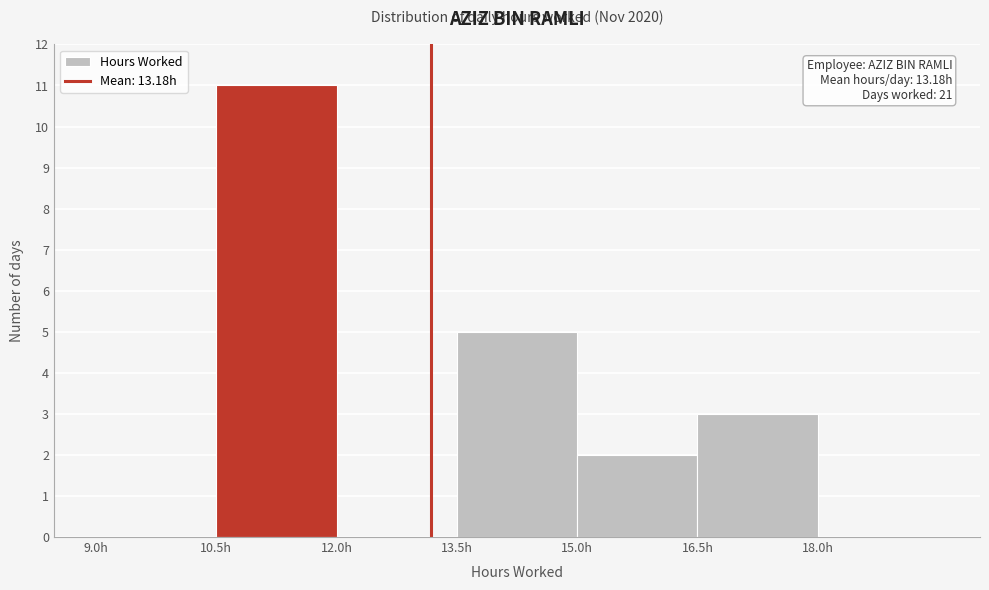

Over which range of the x-axis is the bar tallest?

10.5 to 12.0